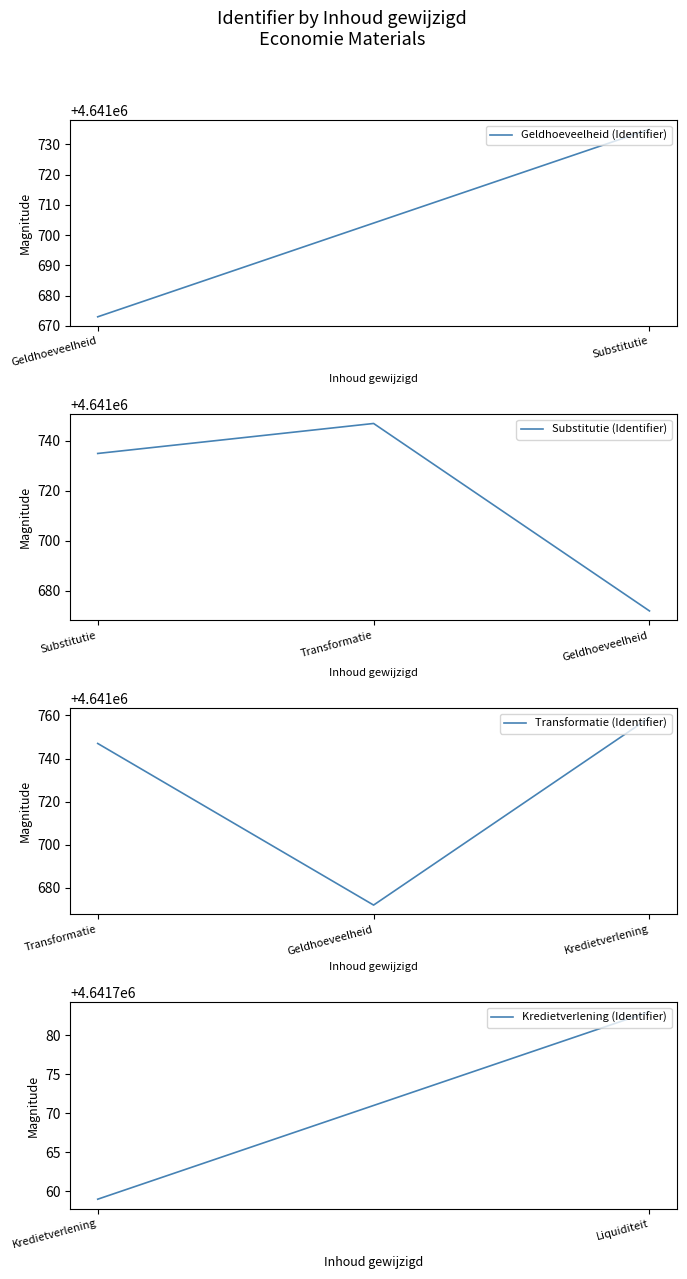

The Substitutie (Identifier) series shows 1526954 at Substitutie. True or false?

False